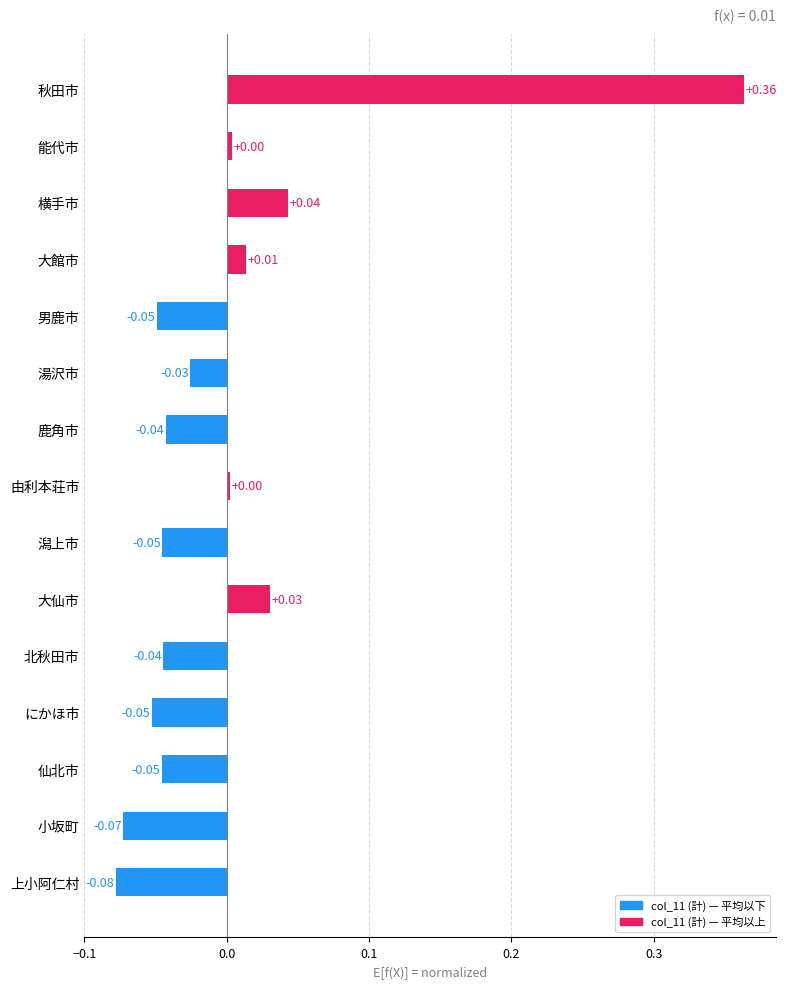

Which category has the highest value across all series?

秋田市